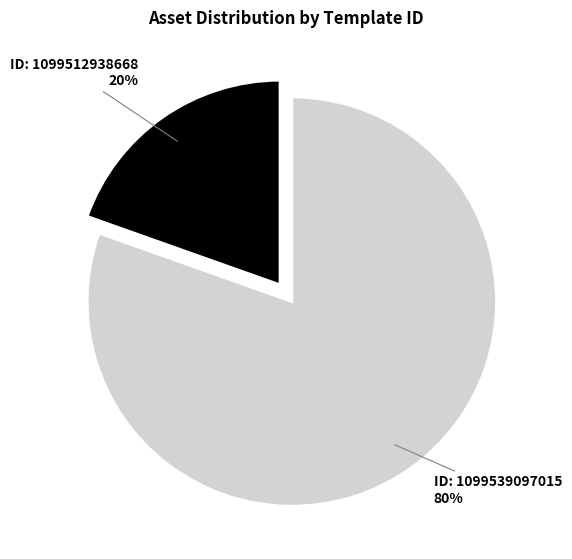

To the nearest percent, what is the average slice percentage?

50%